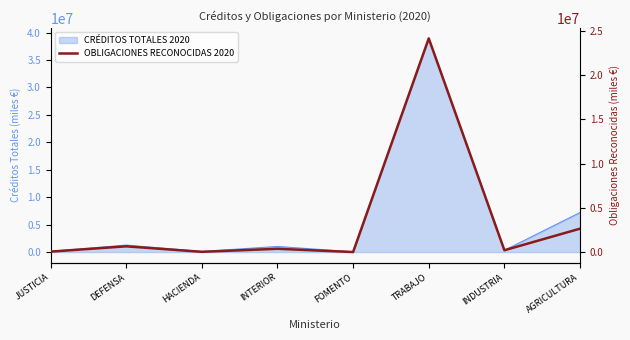

At which category does the chart reach its peak across all series?

TRABAJO